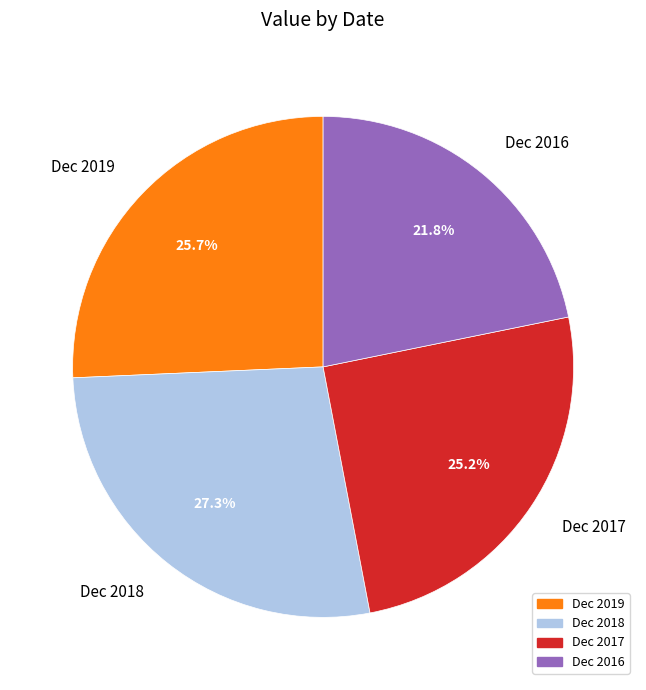

To the nearest percent, what is the combined percentage of Dec 2017 and Dec 2018?

52%